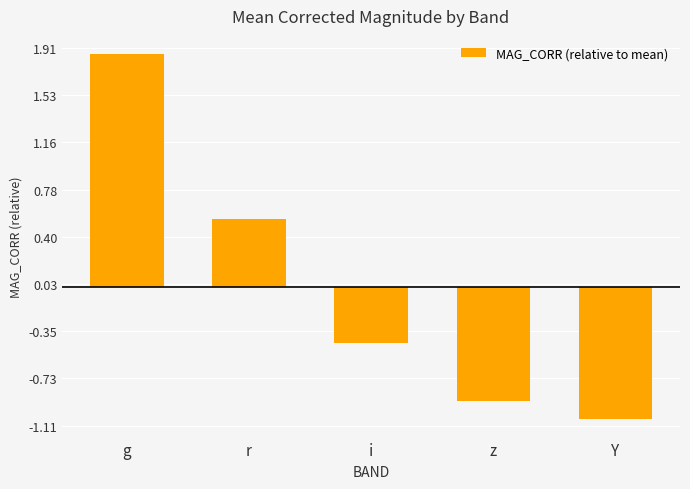

What is the label of the 3rd bar from the left?

i